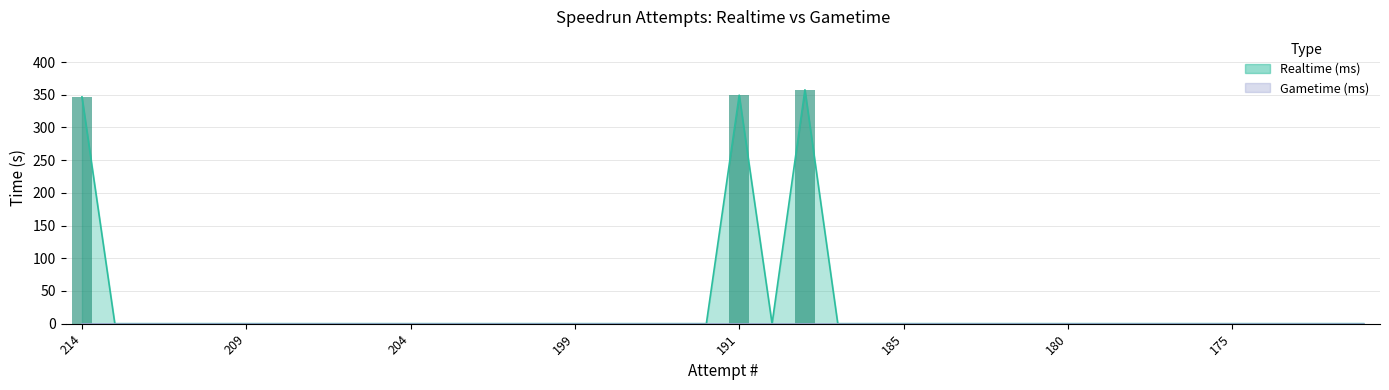

List the labels in order of value, smallest first.

213, 212, 211, 210, 209, 208, 207, 206, 205, 204, 203, 202, 201, 200, 199, 198, 197, 196, 195, 190, 187, 186, 185, 184, 183, 182, 181, 180, 179, 178, 177, 176, 175, 174, 173, 172, 171, 214, 191, 188